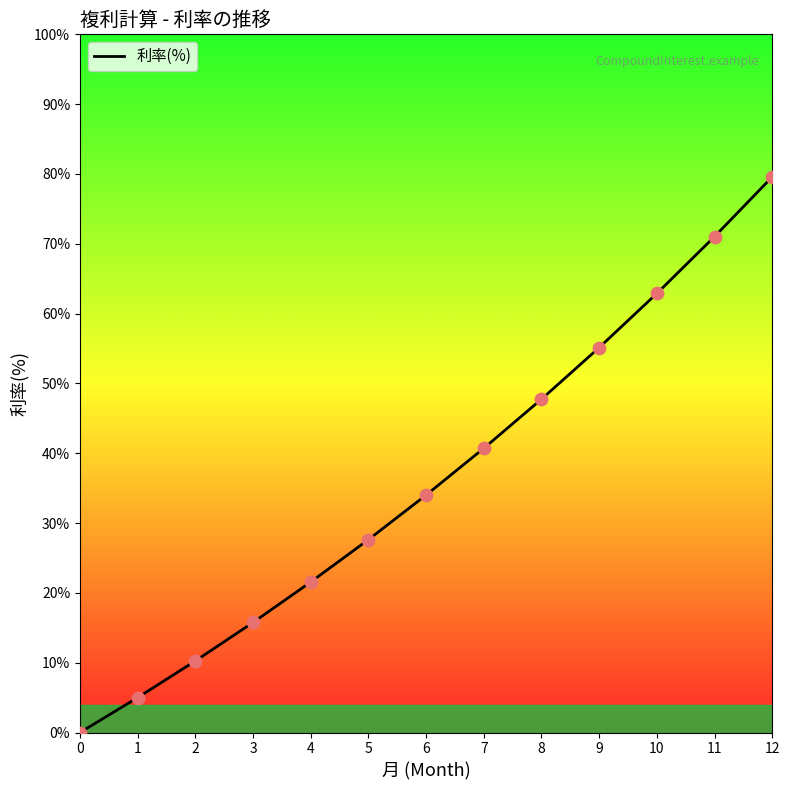

Approximately how many times larger is the value at 5 compared to 8?

0.6